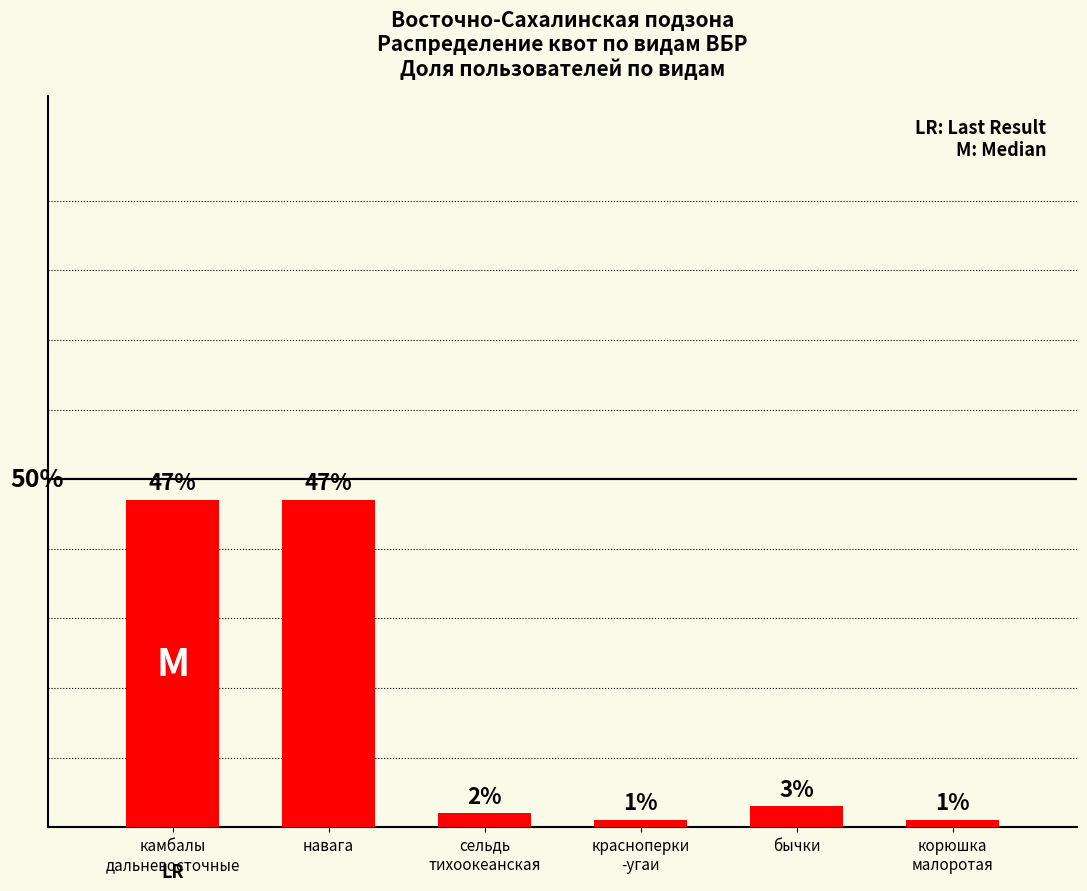

At which label is the value closest to 24?

бычки